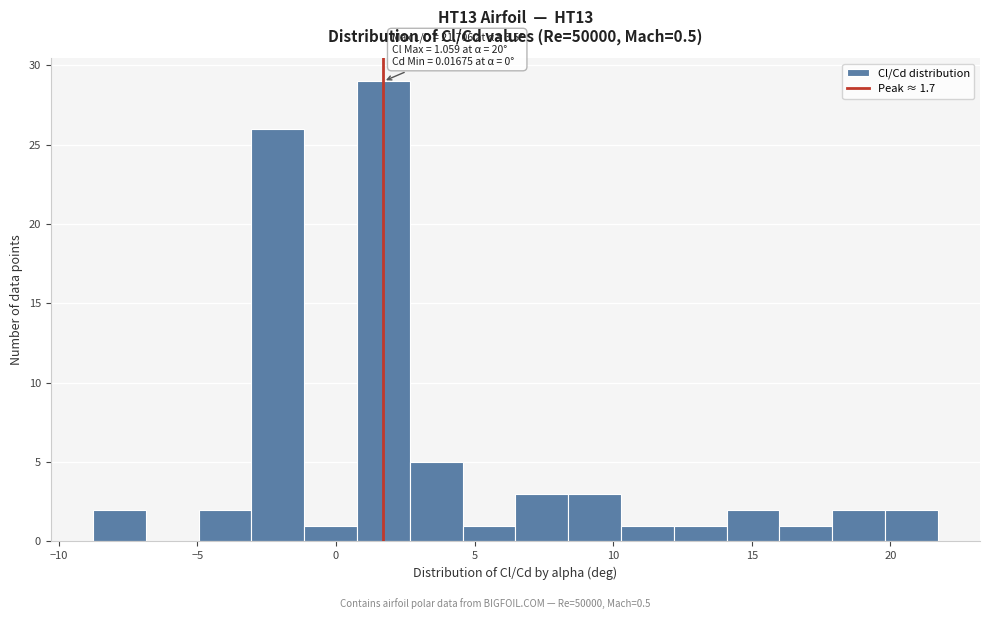

Around what value on the x-axis is the tallest bar? Give the approximate position of its centre, as read against the axis.

1.5